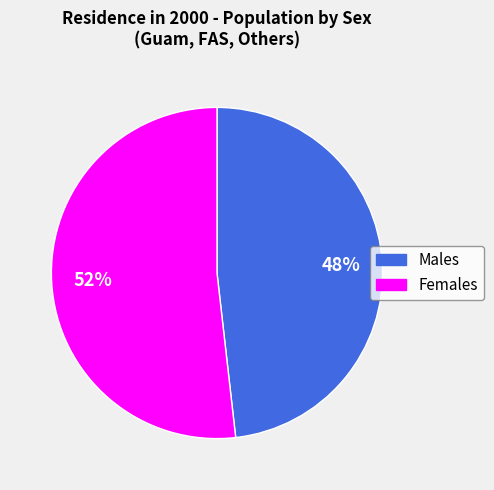

To the nearest percent, what is the combined percentage of Males and Females?

100%